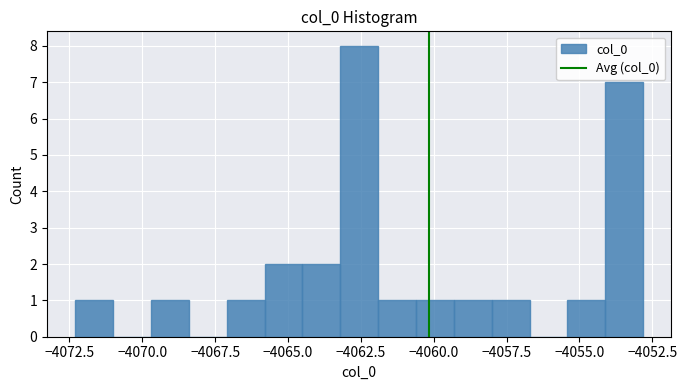

Around what value on the x-axis is the tallest bar? Give the approximate position of its centre, as read against the axis.

-4062.5